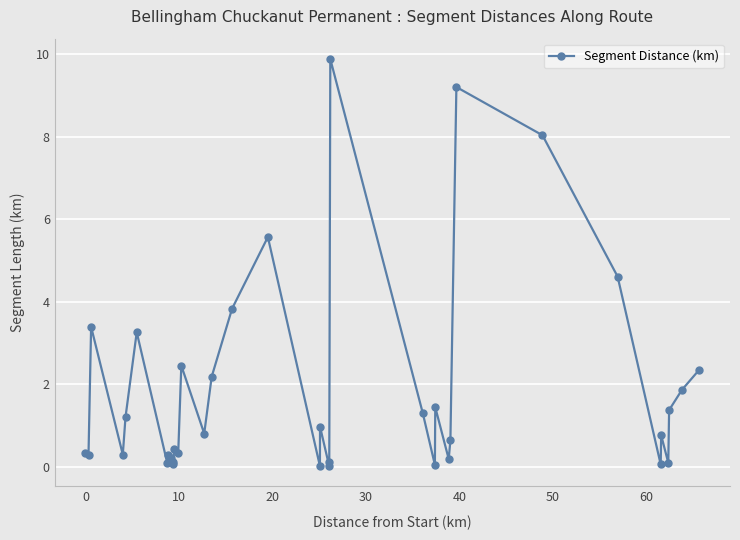

What is the difference between the maximum and minimum values?

9.9